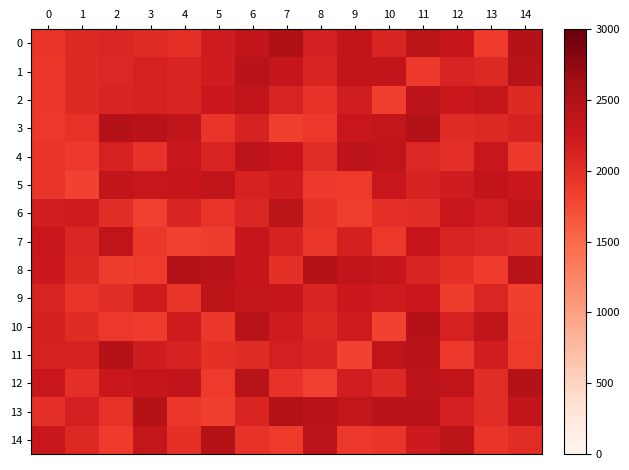

Reading right to left, list all the values displayed in this chart.

0: 14=2482.9	13=1865.9	12=2288.2	11=2401.0	10=2107.2	9=2341.8	8=2162.0	7=2514.0	6=2333.0	5=2210.0	4=1984.0	3=2034.0	2=2078.0	1=2054.0	0=1931.0
1: 14=2448.7	13=2059.6	12=2115.3	11=1889.7	10=2350.2	9=2332.8	8=2104.0	7=2311.0	6=2426.0	5=2199.0	4=2105.0	3=2144.0	2=2074.0	1=2048.0	0=1920.0
2: 14=2048.2	13=2330.7	12=2242.2	11=2379.3	10=1844.7	9=2188.2	8=1959.1	7=2110.4	6=2375.9	5=2250.7	4=2104.0	3=2139.0	2=2105.0	1=2048.0	0=1914.0
3: 14=2128.7	13=2059.3	12=2028.1	11=2477.3	10=2321.3	9=2278.1	8=1908.0	7=1830.7	6=2126.7	5=1936.2	4=2344.9	3=2425.2	2=2479.5	1=1969.0	0=1902.0
4: 14=1897.8	13=2277.7	12=2001.8	11=2071.2	10=2363.3	9=2382.6	8=2018.7	7=2290.2	6=2382.9	5=2106.0	4=2268.9	3=1958.8	2=2133.0	1=1890.9	0=1932.6
5: 14=2244.3	13=2335.5	12=2195.7	11=2129.8	10=2267.9	9=1880.2	8=1897.9	7=2198.1	6=2121.2	5=2346.5	4=2293.6	3=2265.4	2=2350.8	1=1805.2	0=1939.9
6: 14=2348.7	13=2189.9	12=2263.3	11=2005.5	10=1997.0	9=1840.8	8=1963.8	7=2397.4	6=2086.0	5=1950.2	4=2105.7	3=1821.6	2=2012.8	1=2191.4	0=2187.5
7: 14=2011.1	13=2066.7	12=2112.3	11=2287.4	10=1906.6	9=2150.7	8=1912.9	7=2123.3	6=2305.7	5=1863.0	4=1815.9	3=1916.9	2=2369.8	1=2084.5	0=2265.0
8: 14=2431.8	13=1867.5	12=1990.6	11=2114.6	10=2301.8	9=2345.1	8=2478.4	7=1986.1	6=2289.8	5=2436.0	4=2473.3	3=1882.6	2=1861.4	1=2053.3	0=2241.2
9: 14=1829.1	13=2091.1	12=1859.1	11=2254.9	10=2208.9	9=2239.1	8=2102.5	7=2303.6	6=2331.0	5=2399.6	4=1923.7	3=2205.5	2=2014.2	1=1941.7	0=2119.0
10: 14=1857.9	13=2347.9	12=2137.6	11=2471.0	10=1816.0	9=2213.6	8=2042.8	7=2206.7	6=2447.6	5=1919.4	4=2211.4	3=1872.4	2=1901.2	1=2030.9	0=2145.8
11: 14=1876.0	13=2187.8	12=1898.2	11=2427.3	10=2378.4	9=1815.1	8=2107.2	7=2164.5	6=2032.1	5=1986.9	4=2131.4	3=2200.2	2=2456.5	1=2143.5	0=2140.7
12: 14=2467.0	13=2022.0	12=2365.8	11=2380.9	10=2059.6	9=2188.4	8=1826.2	7=1961.1	6=2441.2	5=1875.4	4=2338.1	3=2308.9	2=2261.6	1=1996.9	0=2270.6
13: 14=2340.4	13=2021.2	12=2163.2	11=2425.4	10=2423.6	9=2324.0	8=2424.2	7=2494.7	6=2104.6	5=1831.4	4=1915.2	3=2455.2	2=1979.2	1=2160.5	0=2003.6
14: 14=2017.2	13=1937.5	12=2412.2	11=2219.6	10=1925.5	9=1907.3	8=2381.8	7=1885.9	6=1968.7	5=2455.8	4=1983.7	3=2322.8	2=1866.1	1=2061.6	0=2263.2